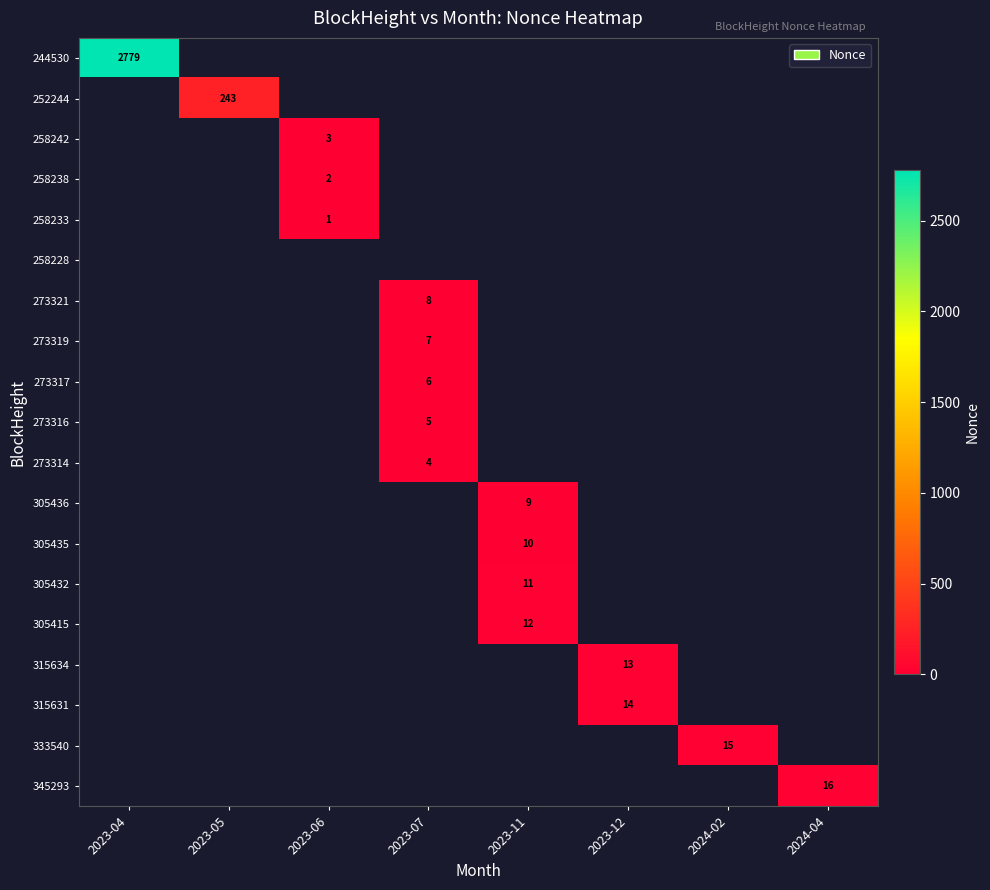

Count the number of categories in the chart.

8